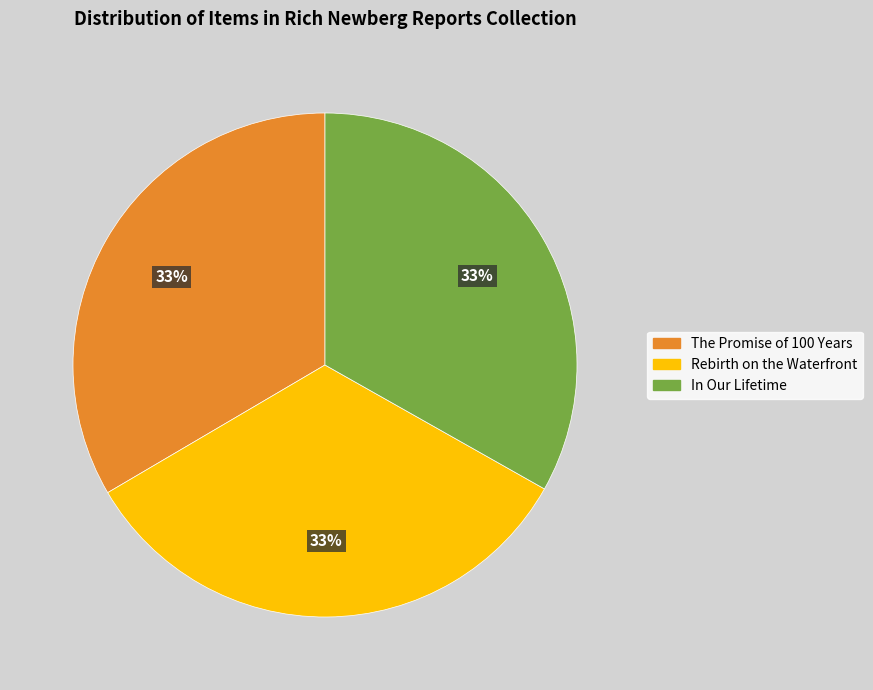

Does The Promise of 100 Years represent more than half of the total?

No